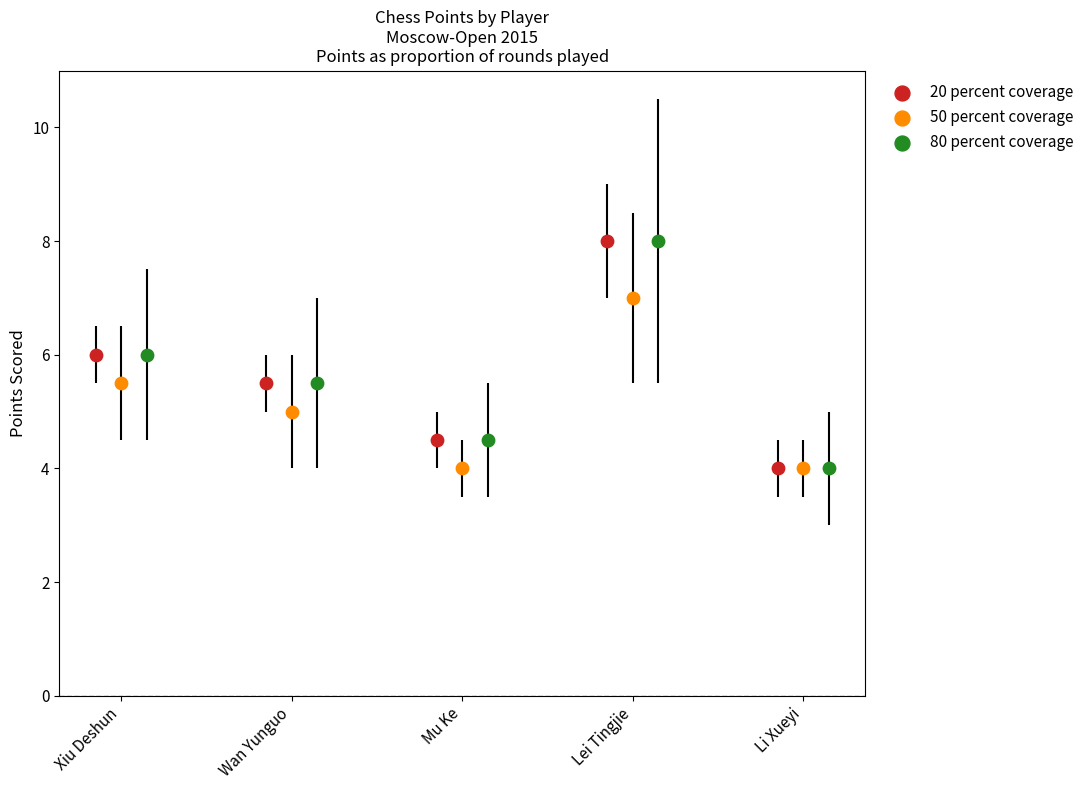

What are all the series names shown in the legend?

20 percent coverage, 50 percent coverage, 80 percent coverage